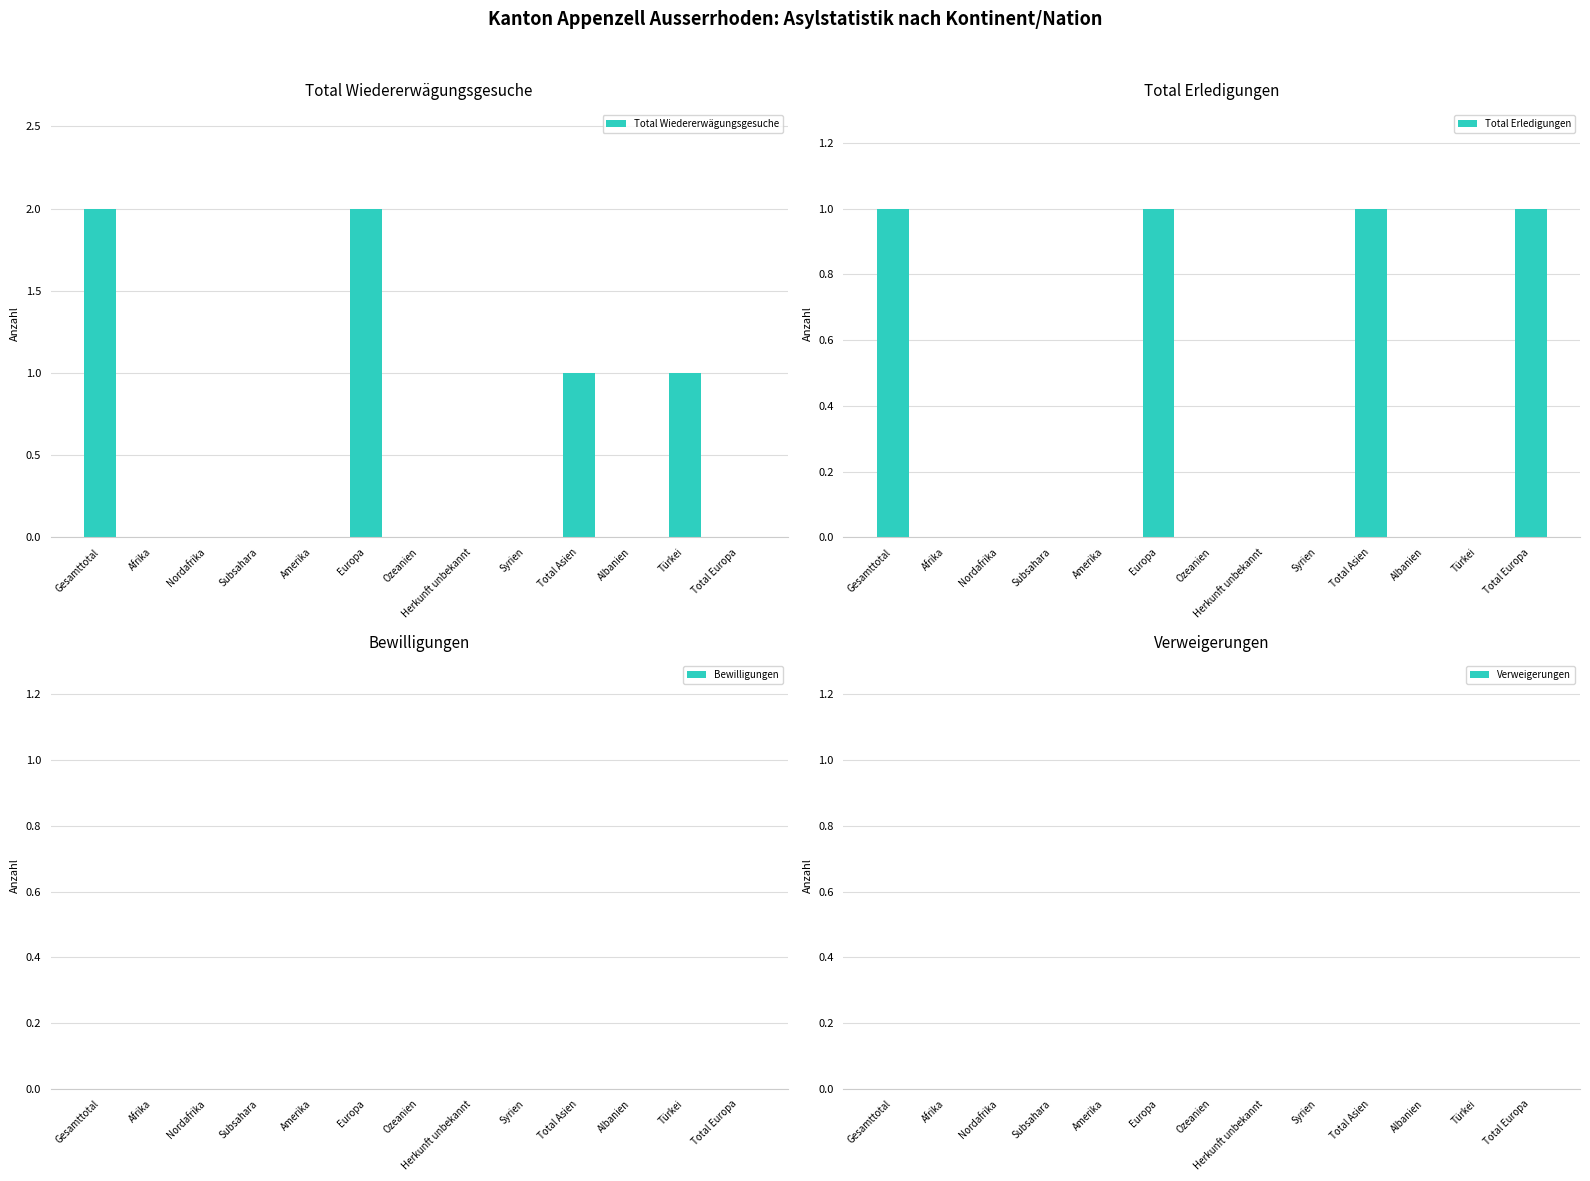

Is it true that Total Wiedererwägungsgesuche equals 1 at Afrika?

False